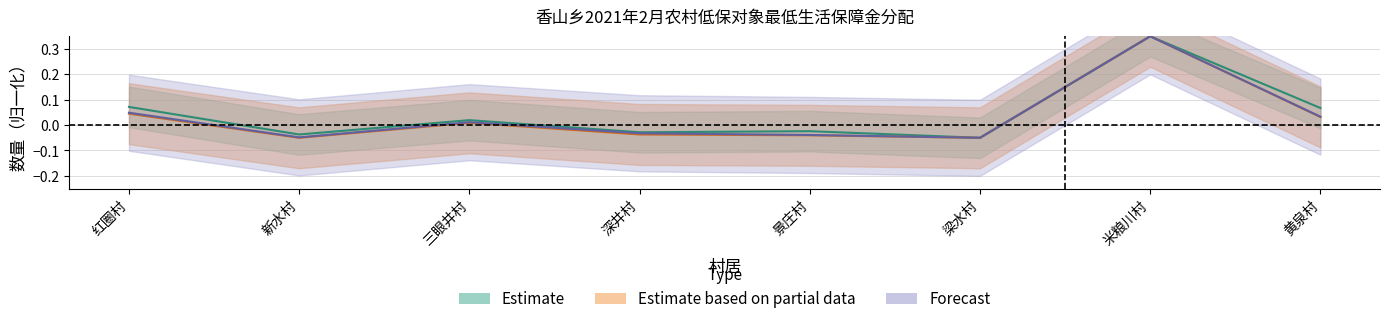

How many interior local valleys does the Forecast series have?

2